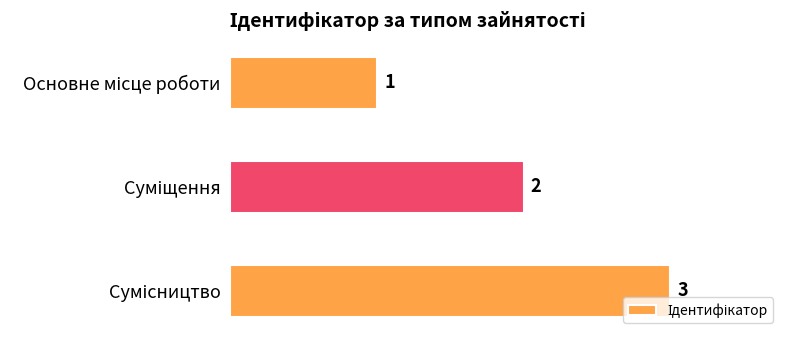

What is the value of the 2nd bar from the top?

2